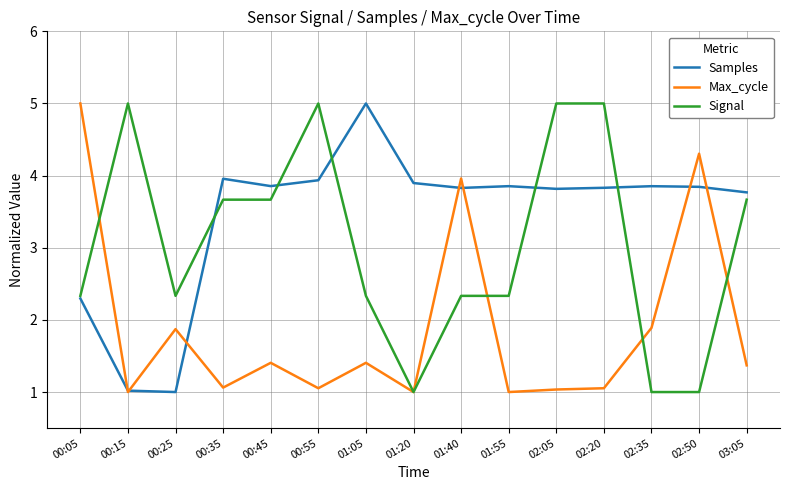

How many lines are shown in the chart?

3